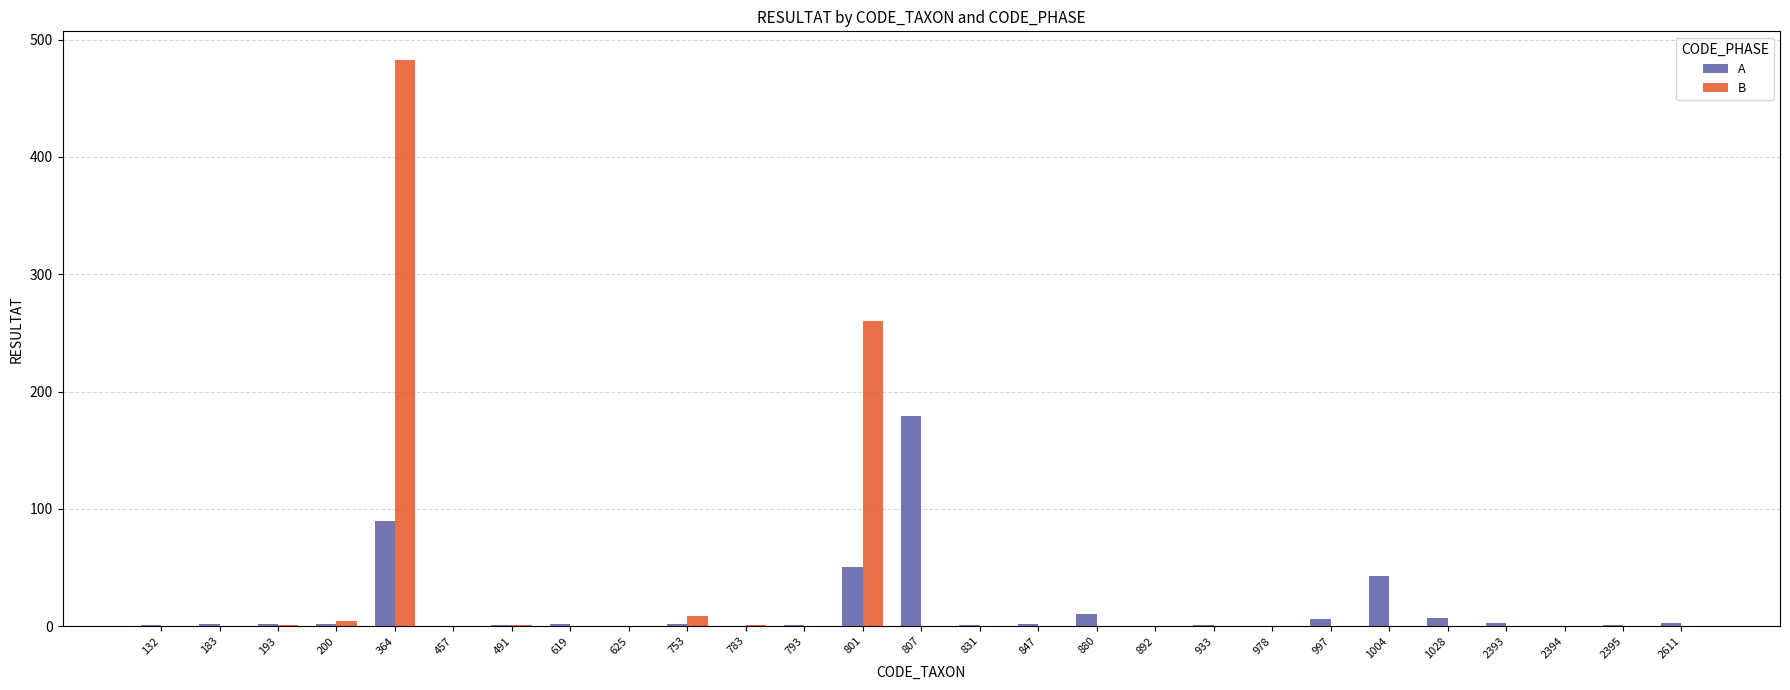

Is the value of B at 193 greater than the value of A at 801?

No